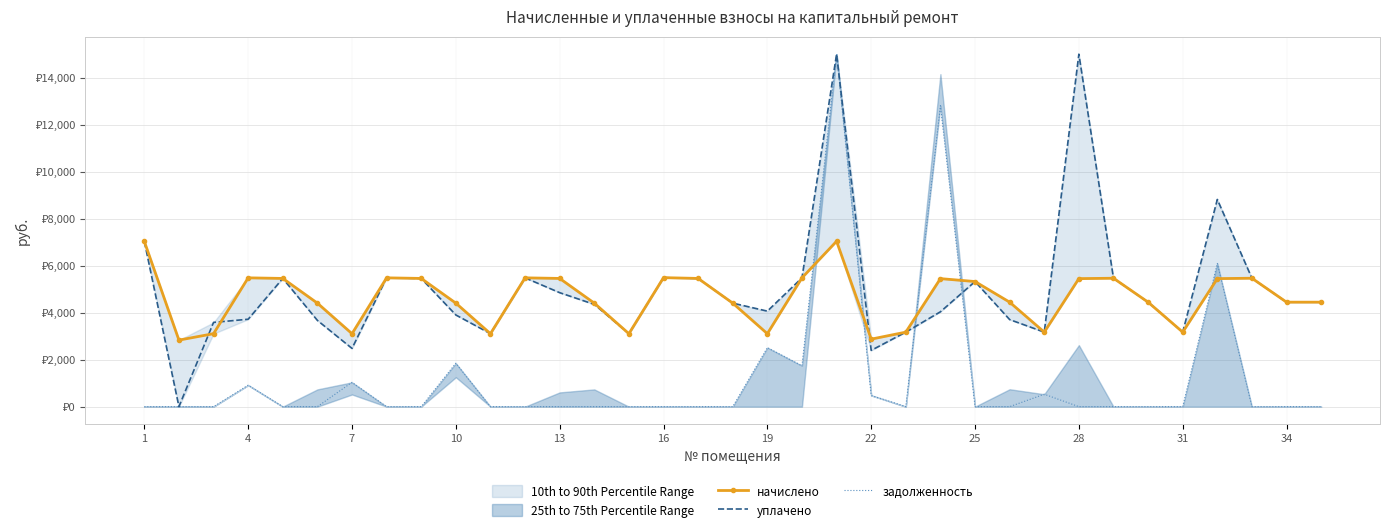

How many lines are shown in the chart?

3